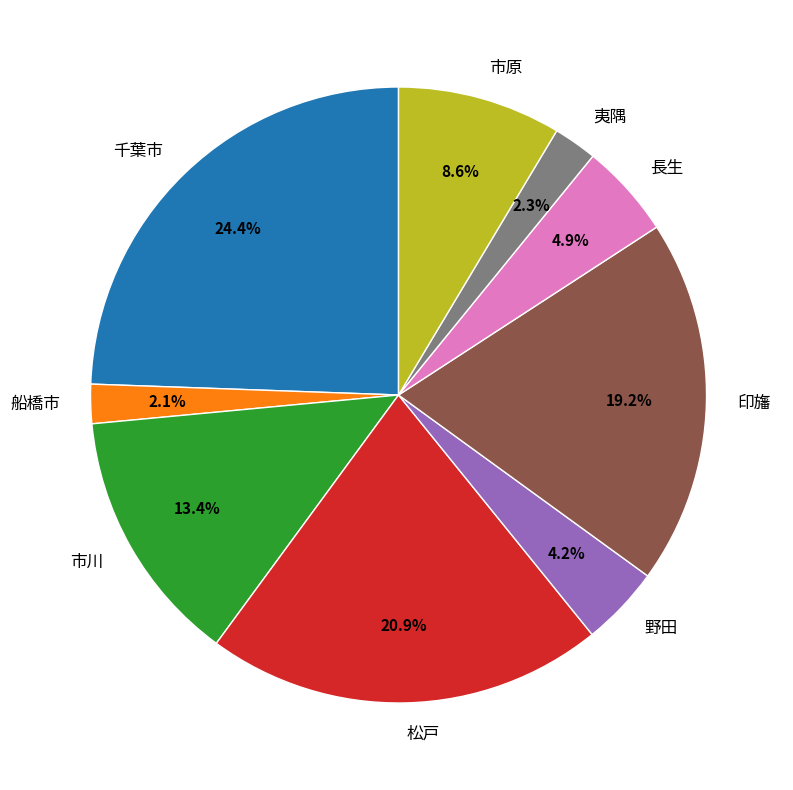

The 船橋市 slice represents 14% of the pie. True or false?

False